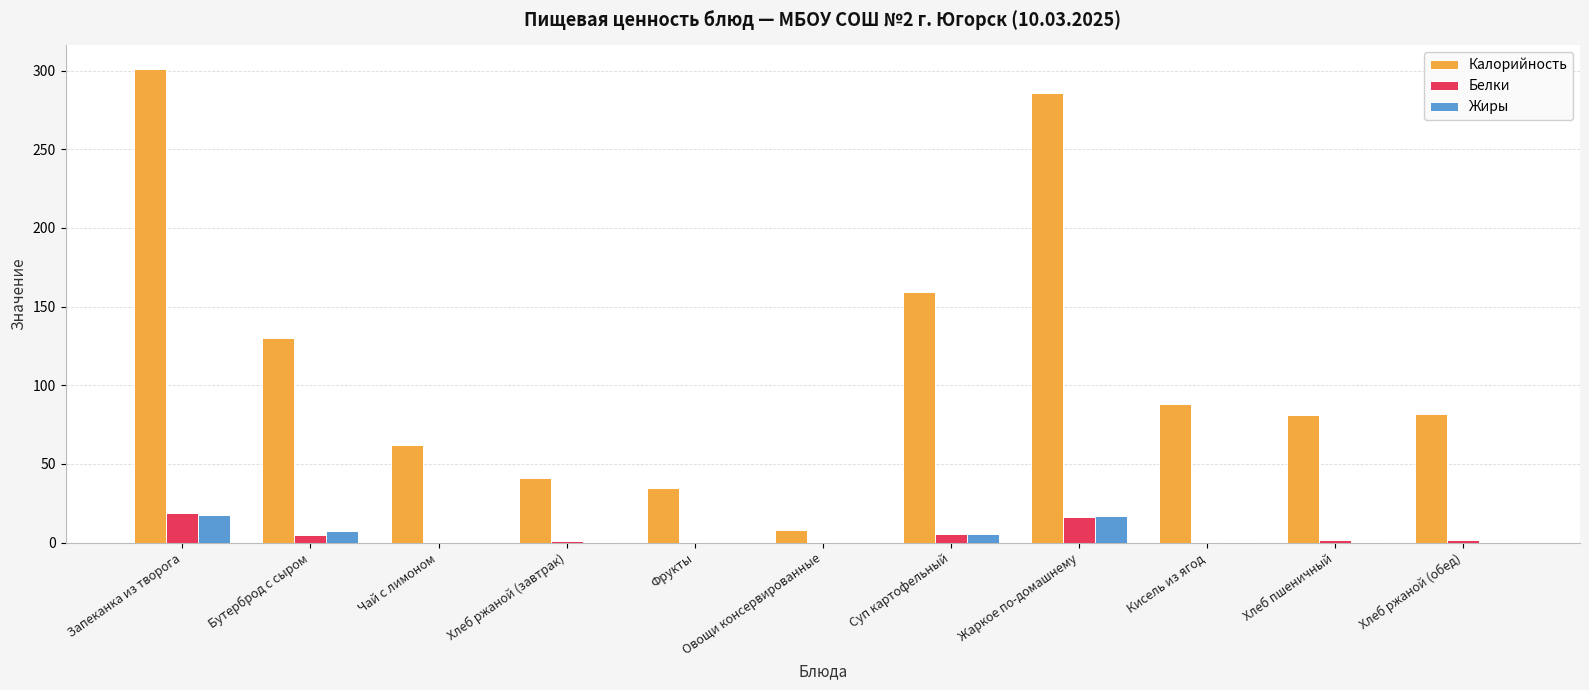

What is the sum of all Калорийность values?

1273.0